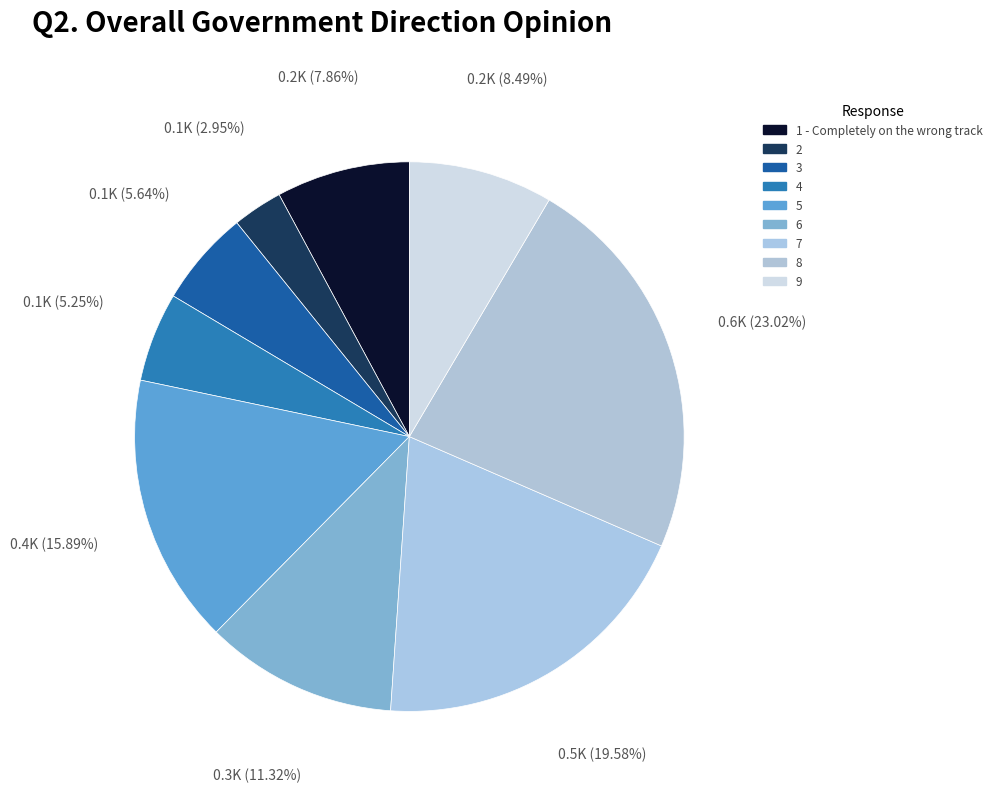

Which slice is the largest?

8